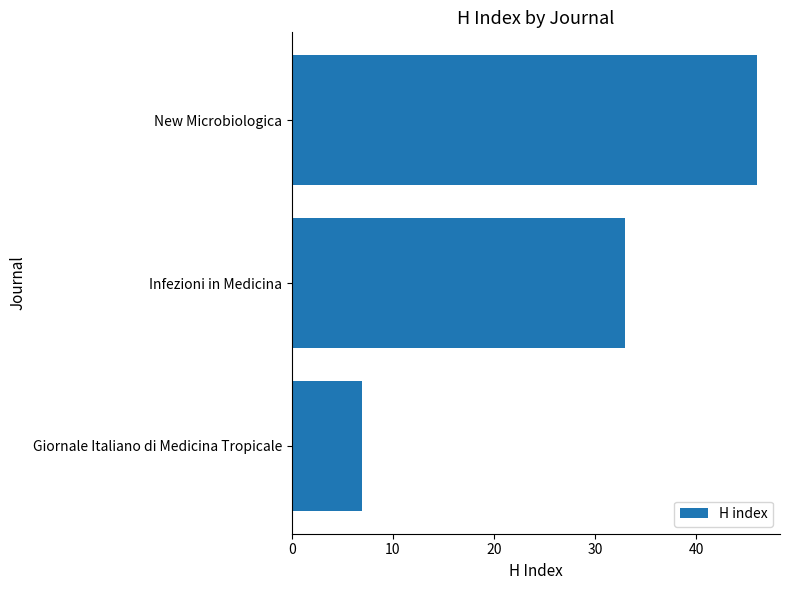

Is it true that the value at New Microbiologica is 30?

False